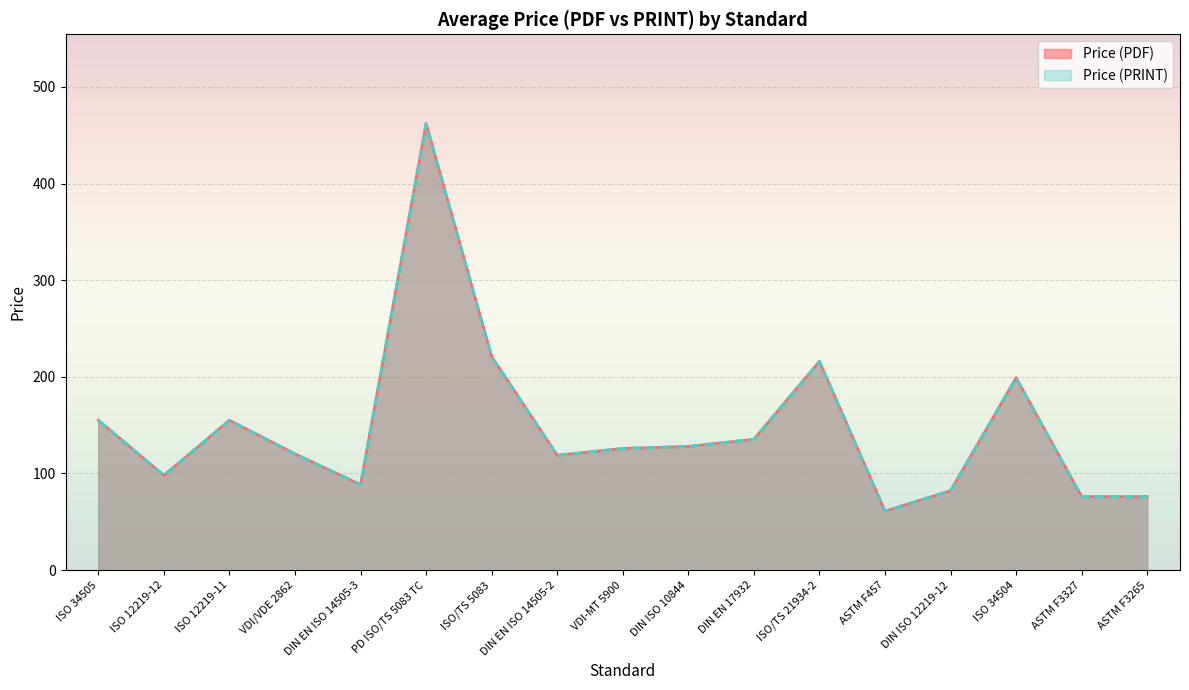

Does the chart display data point markers on the line(s)?

No